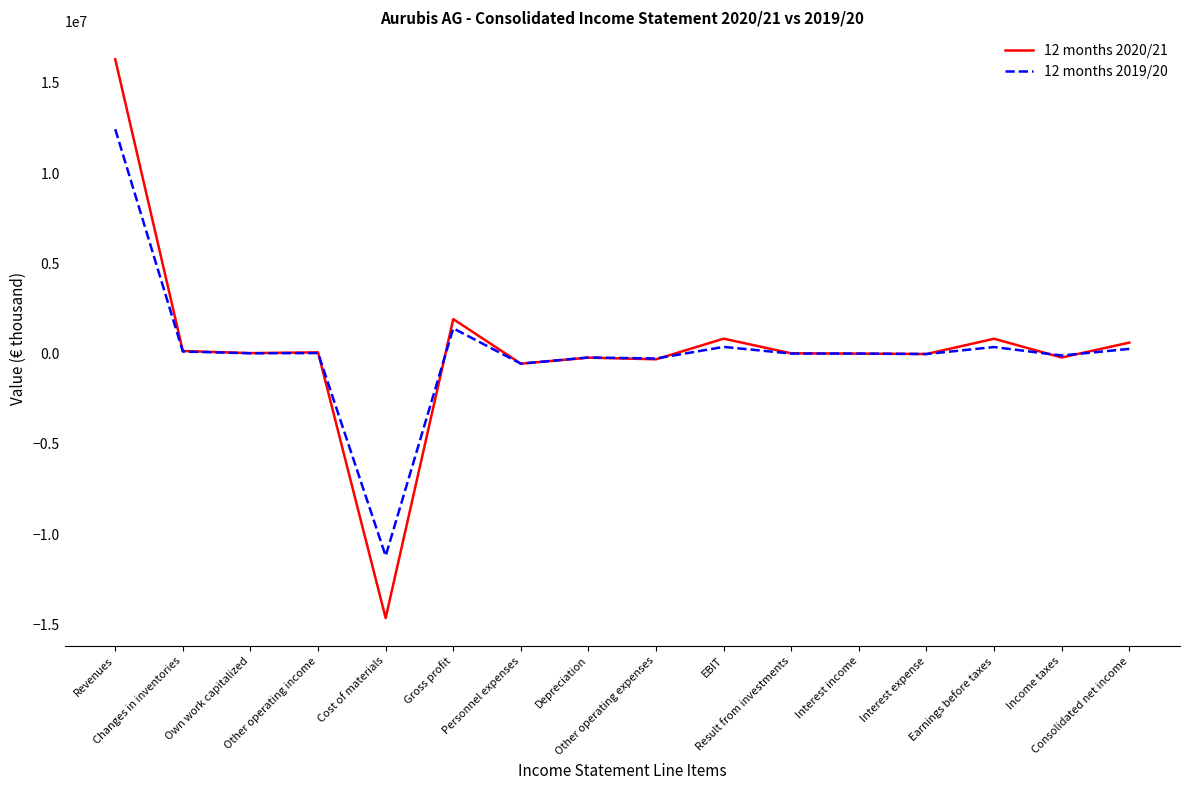

Rank the series by their maximum value, from lowest to highest.

12 months 2019/20, 12 months 2020/21